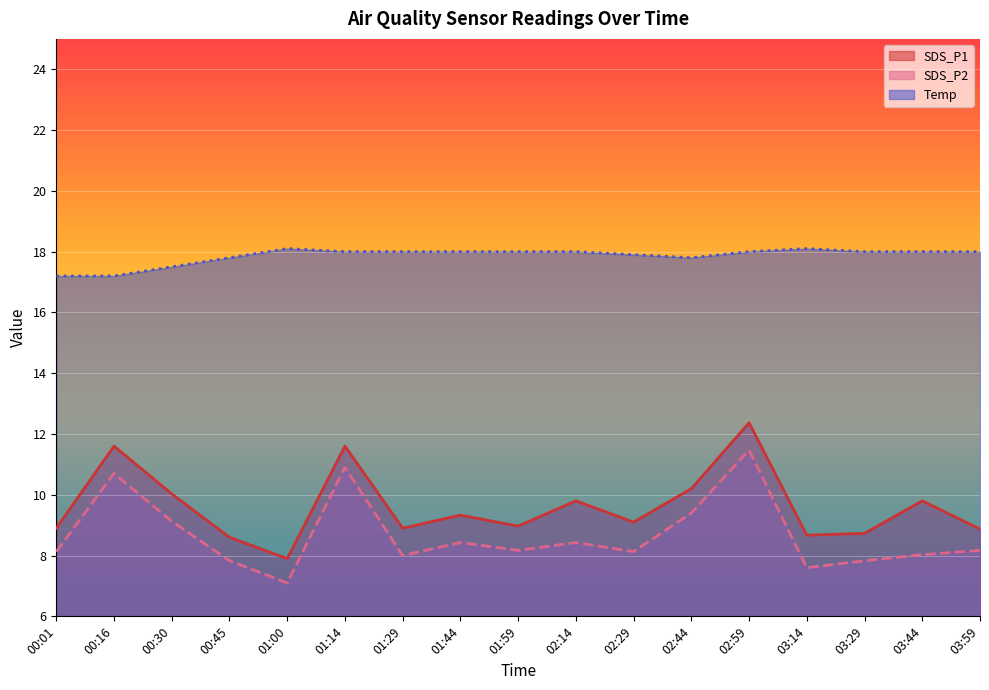

What is the difference between the highest and lowest values at 03:29?

10.2